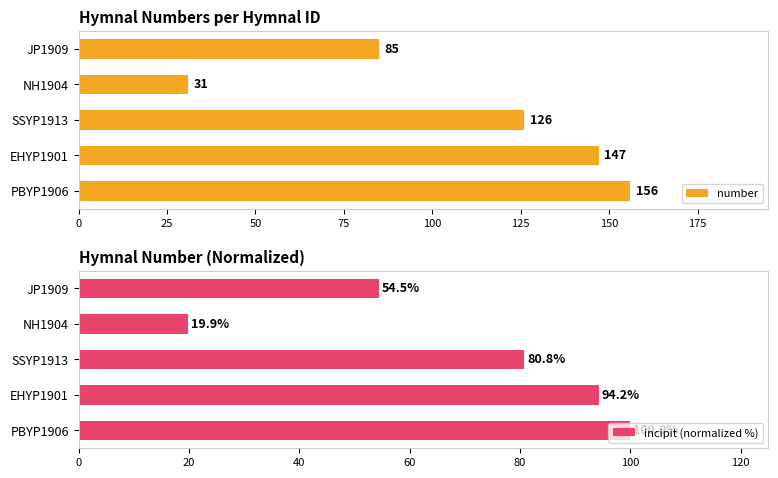

True or false: incipit (normalized %) has a value of 125.9 at SSYP1913.

False